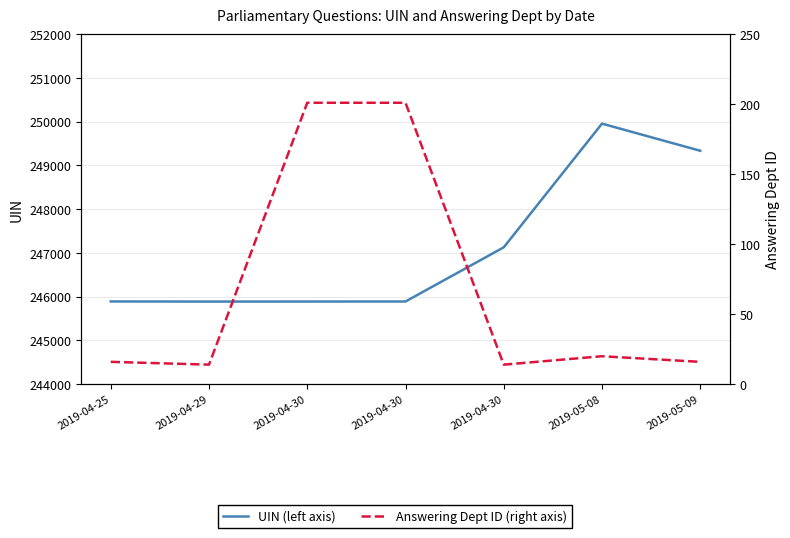

Rank the series by their maximum value, from highest to lowest.

UIN (left axis), Answering Dept ID (right axis)